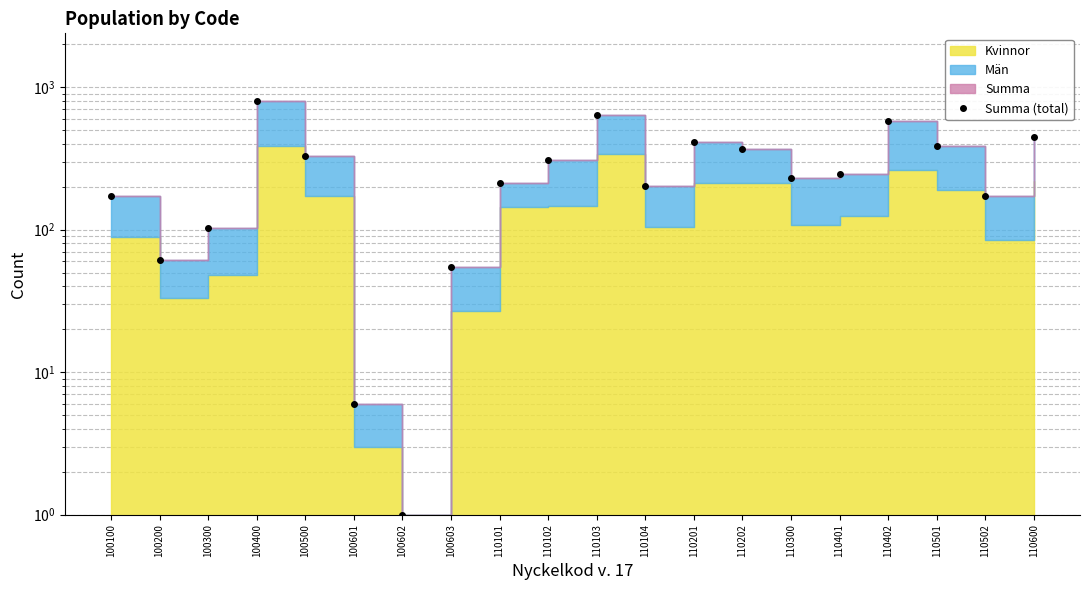

What is the difference between the maximum and minimum values?

793